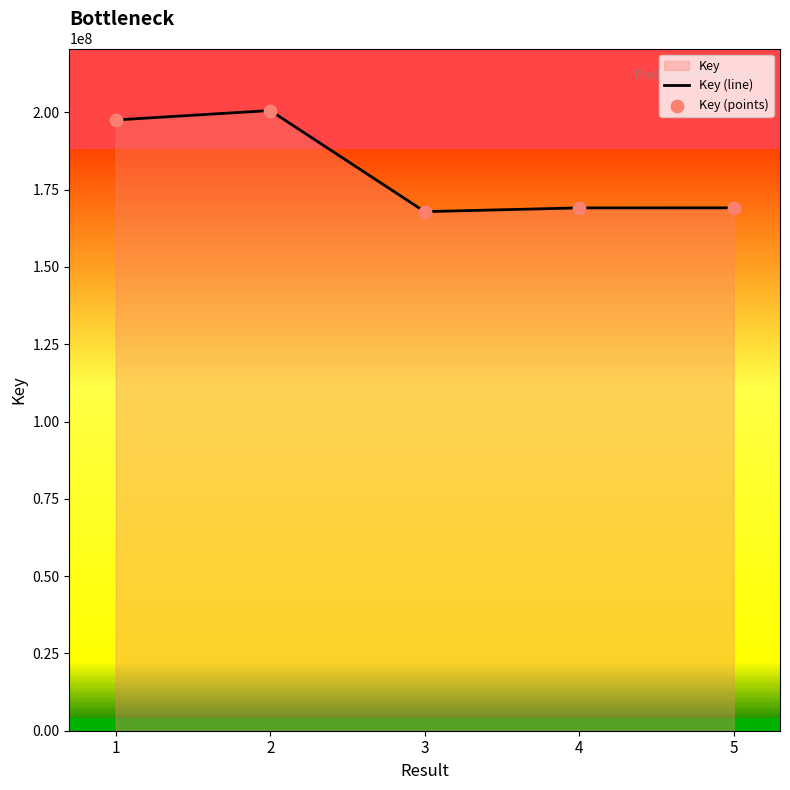

What is the highest value of the Key (line) series?

200592949